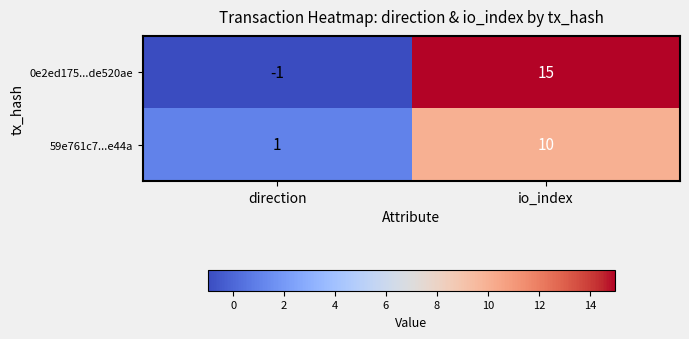

Rank the series by their average value, from highest to lowest.

0e2ed175...de520ae, 59e761c7...e44a